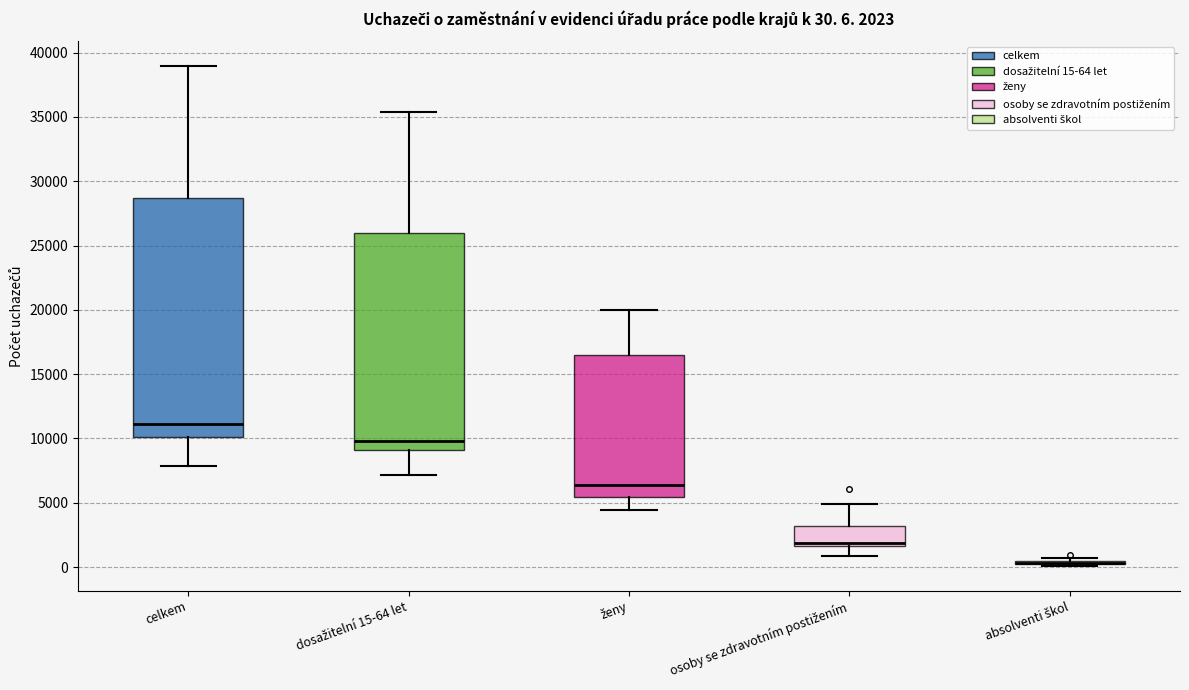

Comparing the boxes themselves (not the whiskers), which one is the tallest?

celkem